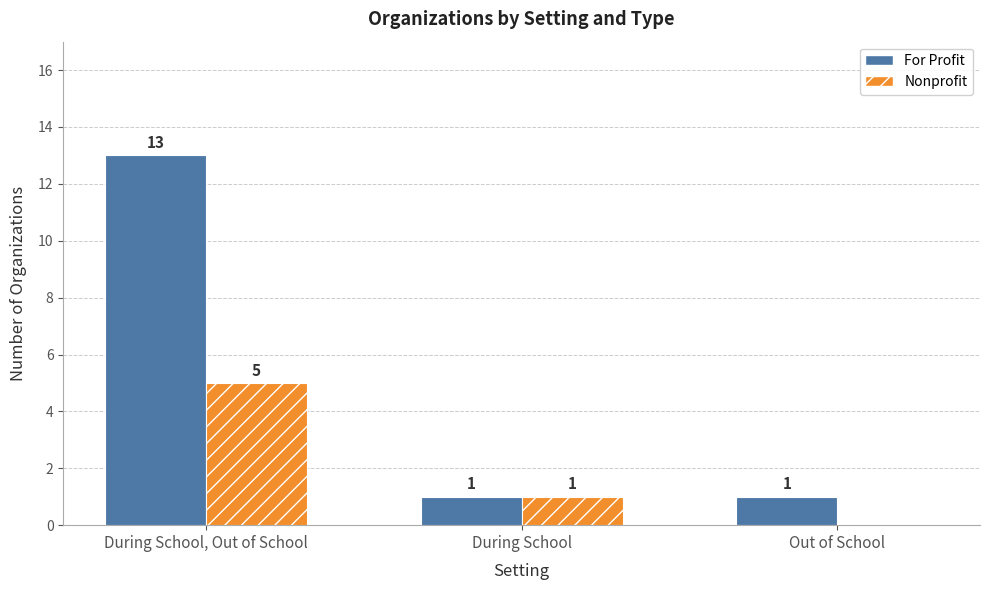

True or false: Nonprofit has a value of 1 at During School.

True